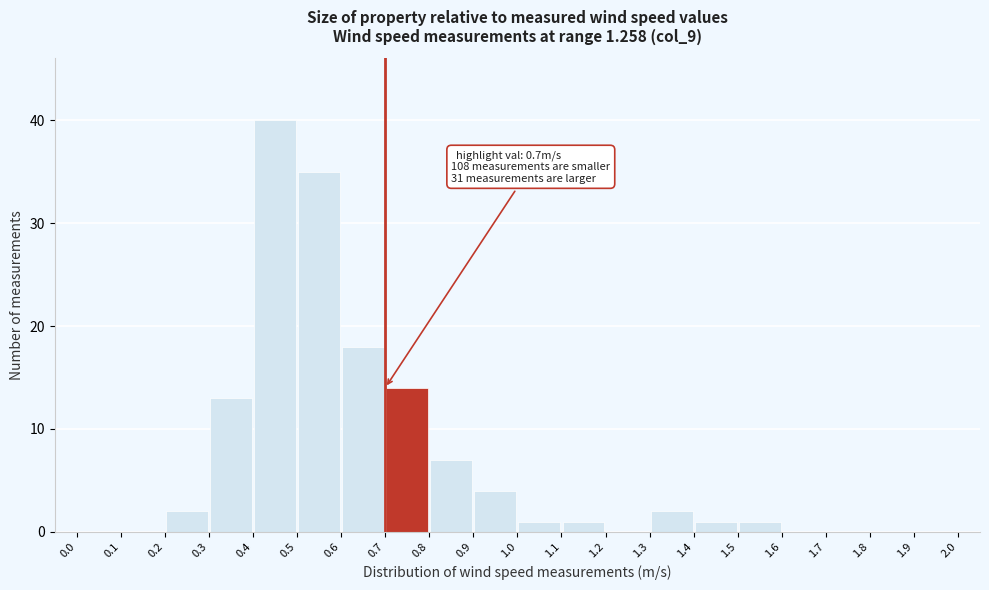

Which range on the x-axis has the tallest bar?

0.4 to 0.5